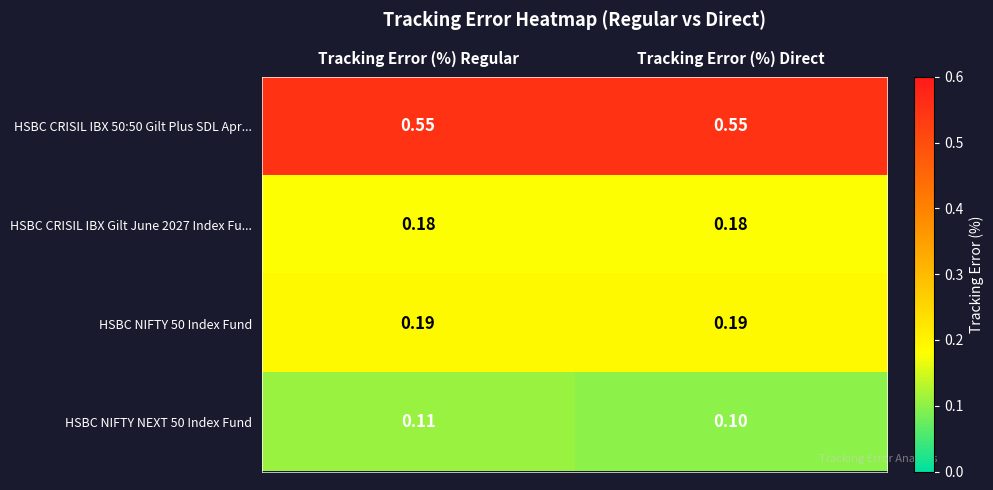

Which category has the lowest value across all series?

Tracking Error (%) Direct